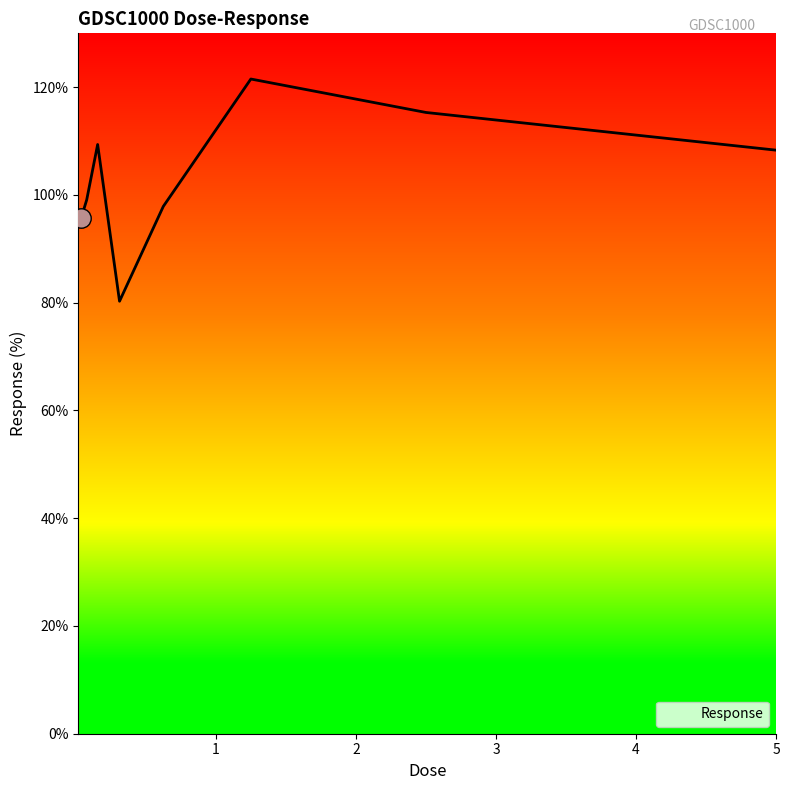

Count the number of categories in the chart.

9